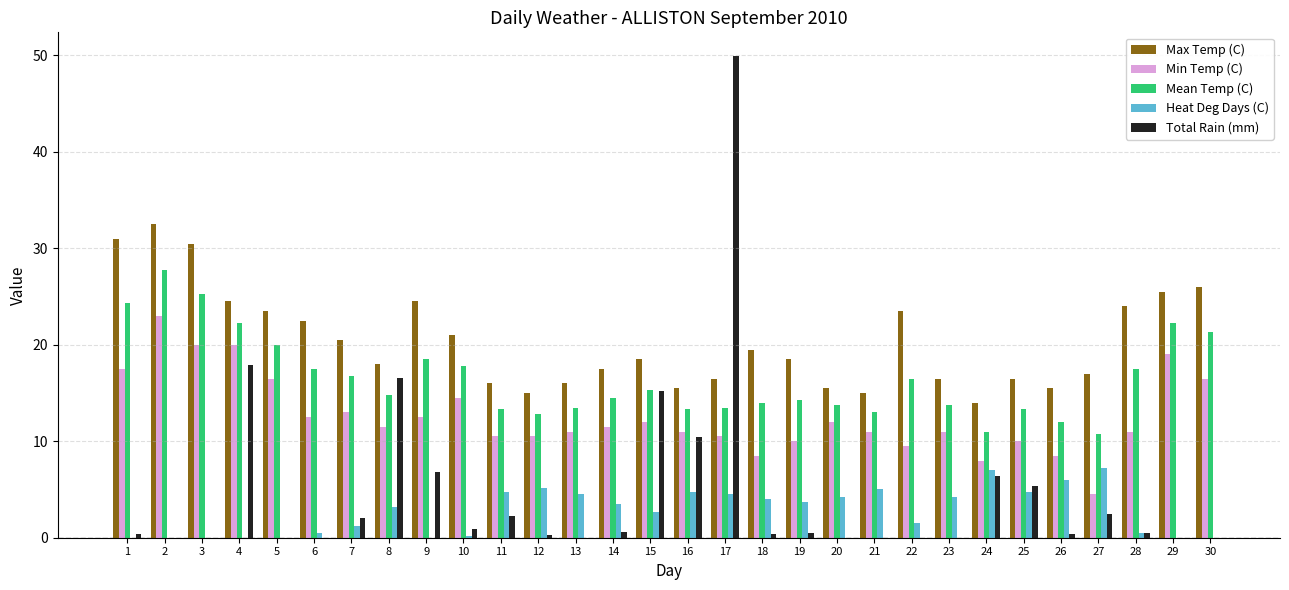

At which category is the sum across all series the highest?

17